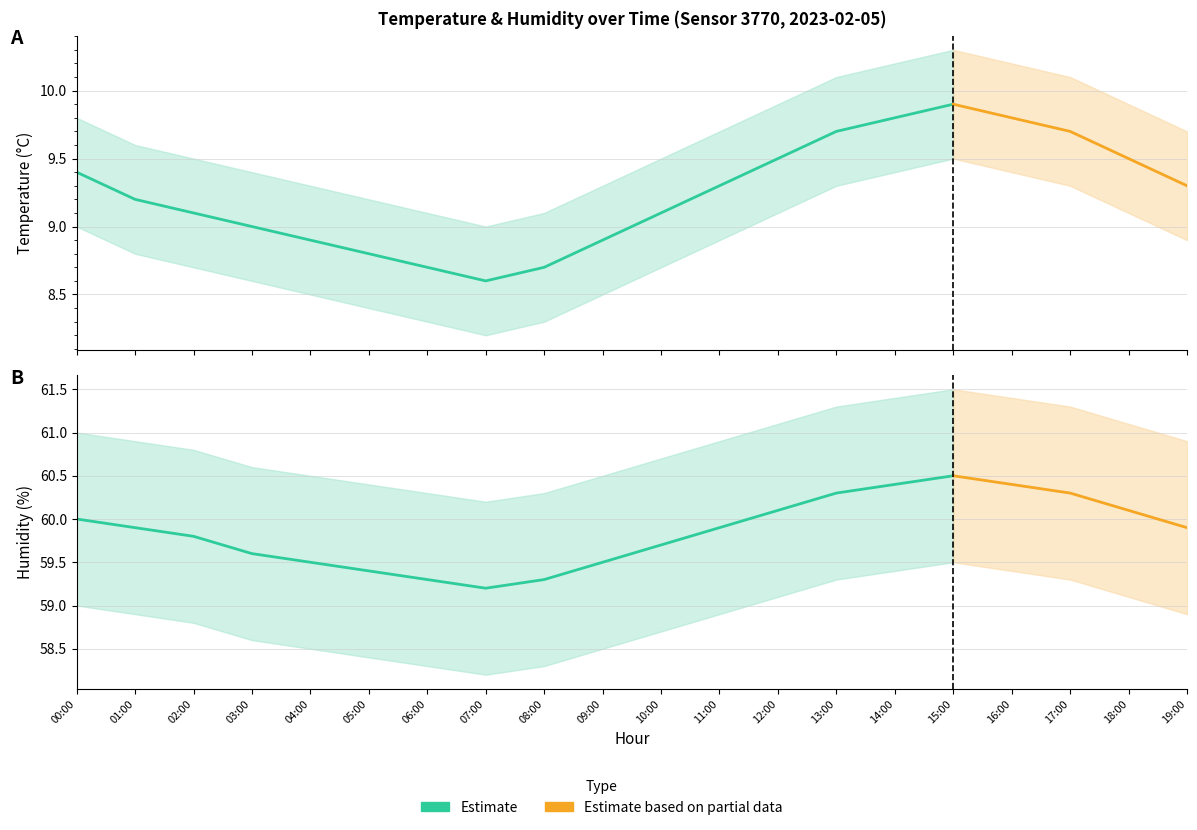

Which category has the lowest value in the hum_lower series?

07:00